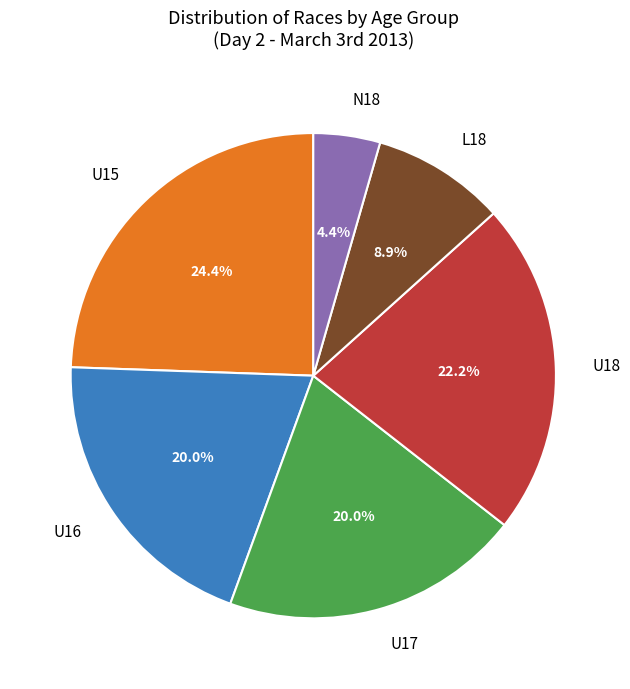

Count the number of slices in the pie.

6